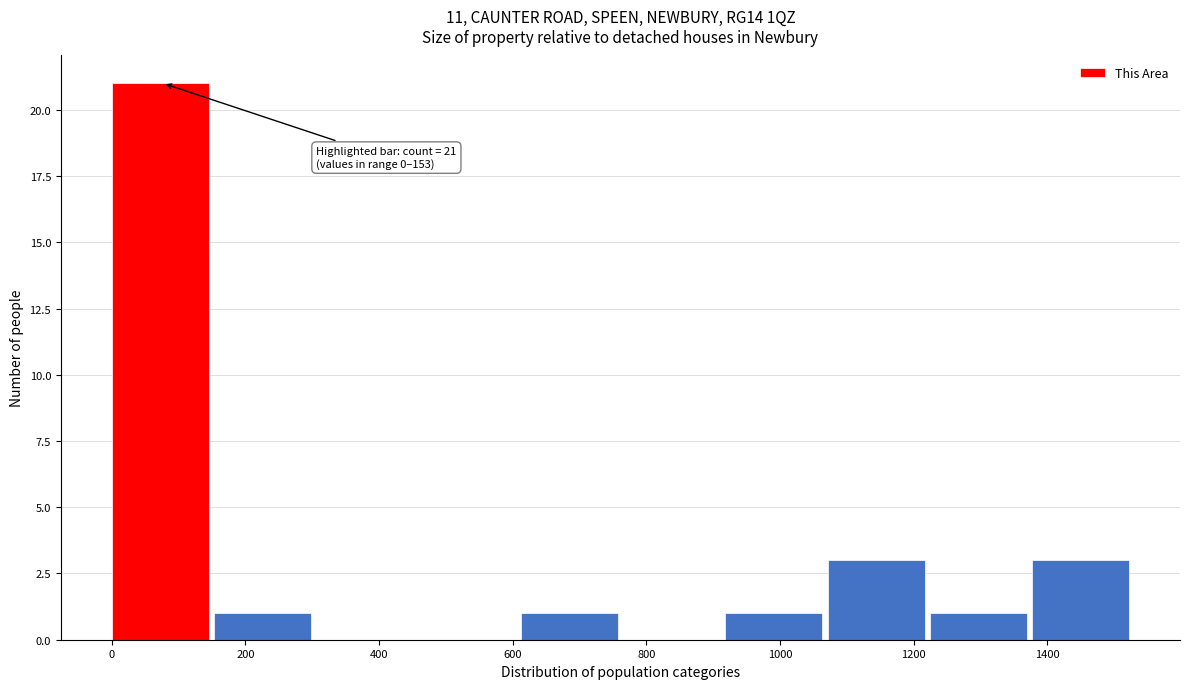

Which range on the x-axis has the tallest bar?

0 to 160